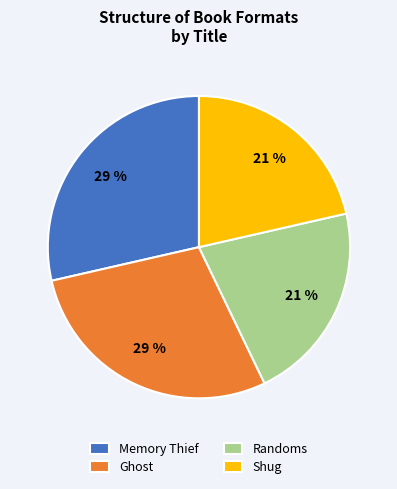

How many segments does this pie chart have?

4